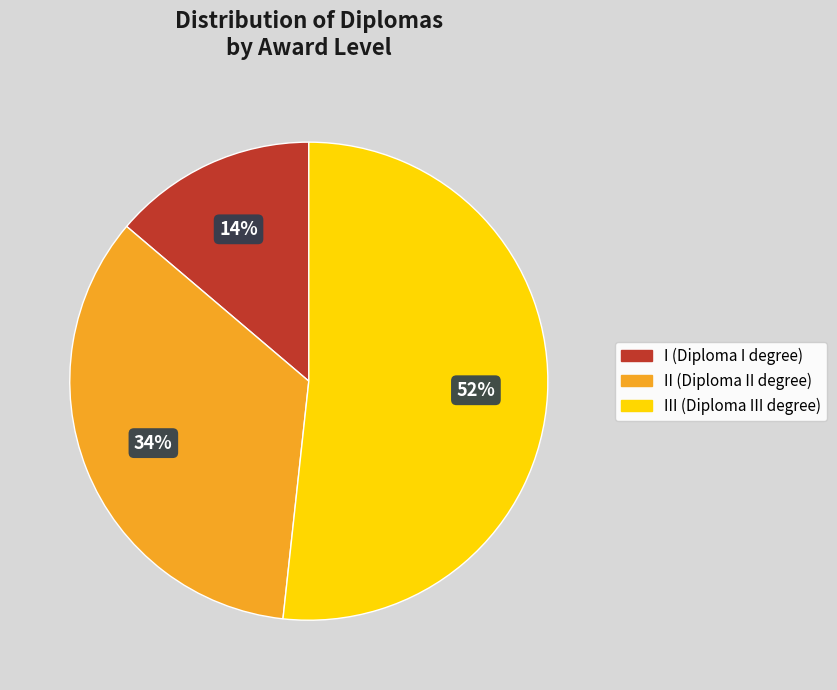

Is there any slice that represents more than half of the pie?

Yes